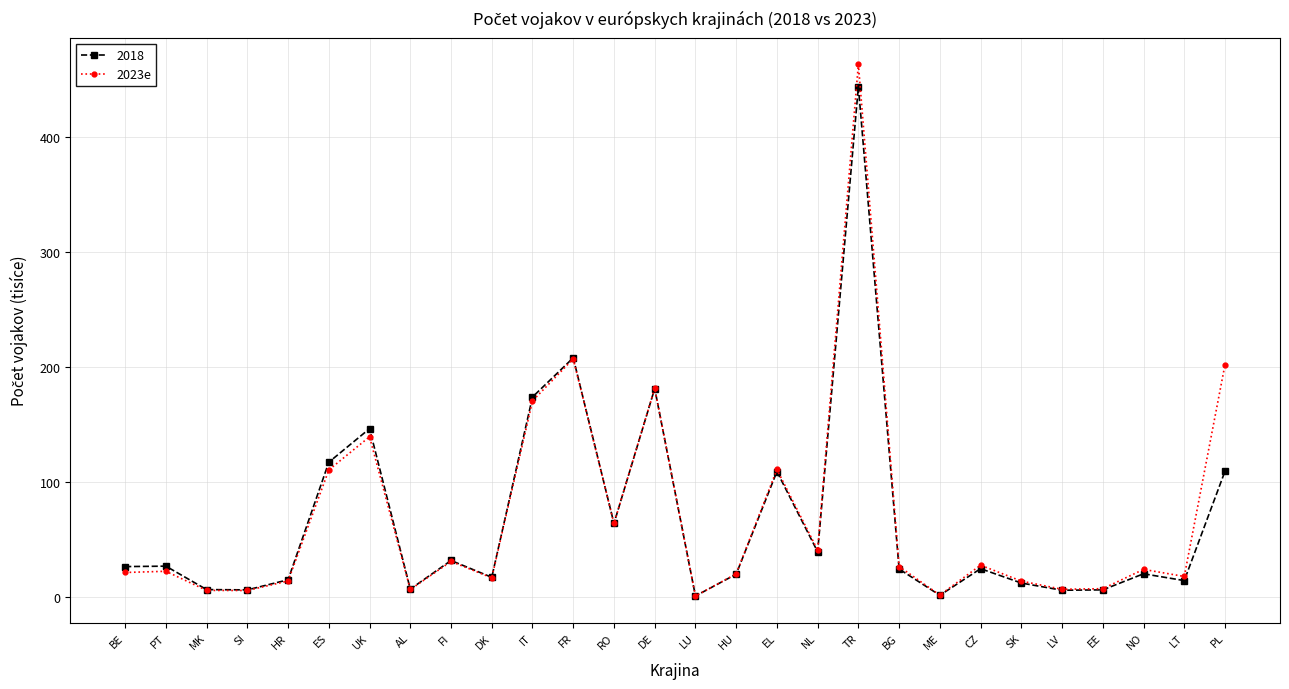

True or false: 2023e has more than 2 points higher than both neighbors.

True